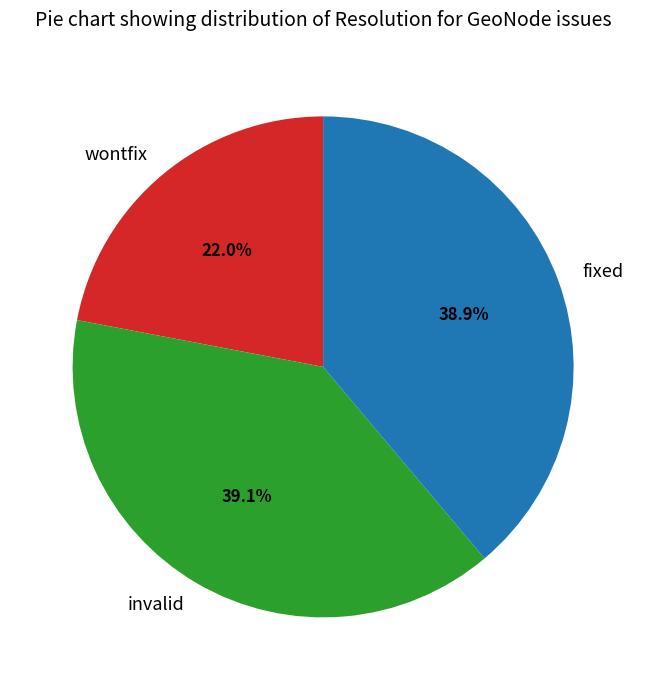

To the nearest percent, what is the difference between the fixed and wontfix slice percentages?

17%